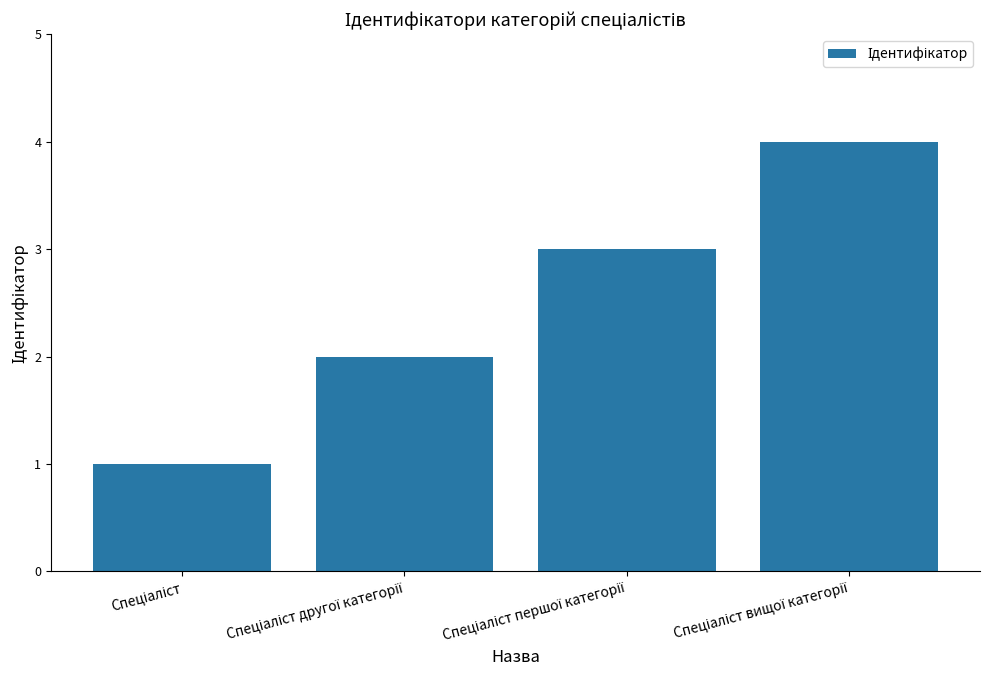

Reading left to right, what are all the values shown in this chart?

1	2	3	4